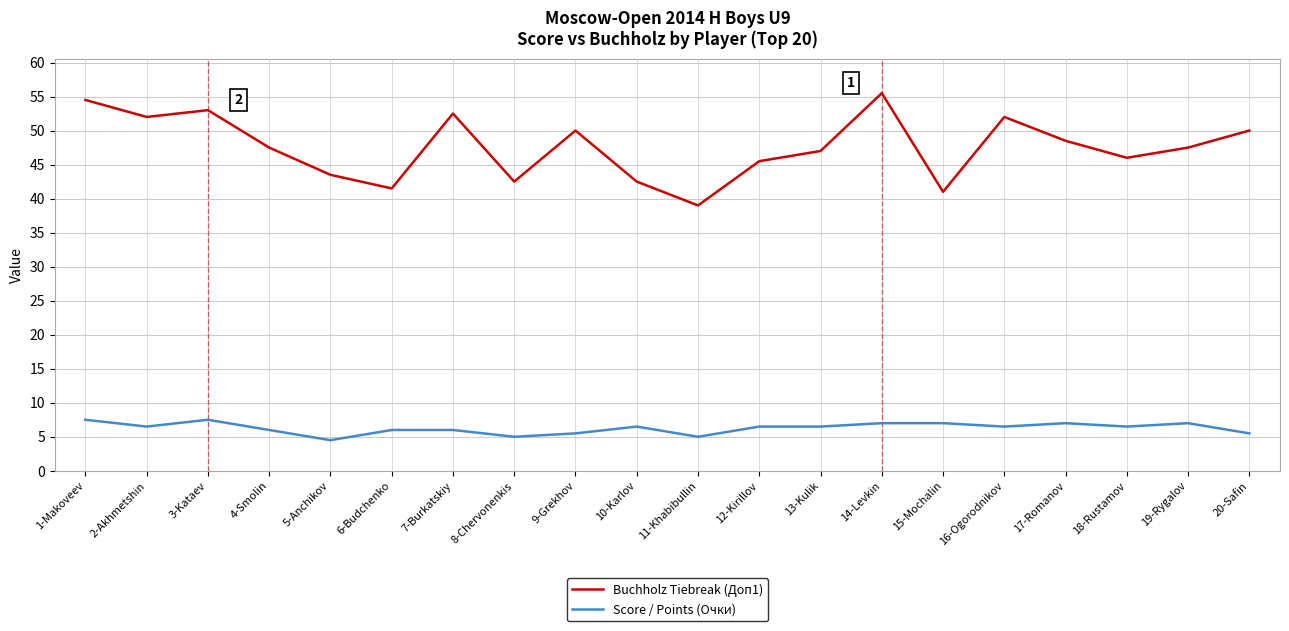

What is the approximate value of Score / Points (Очки) at 6-Budchenko?

6.0